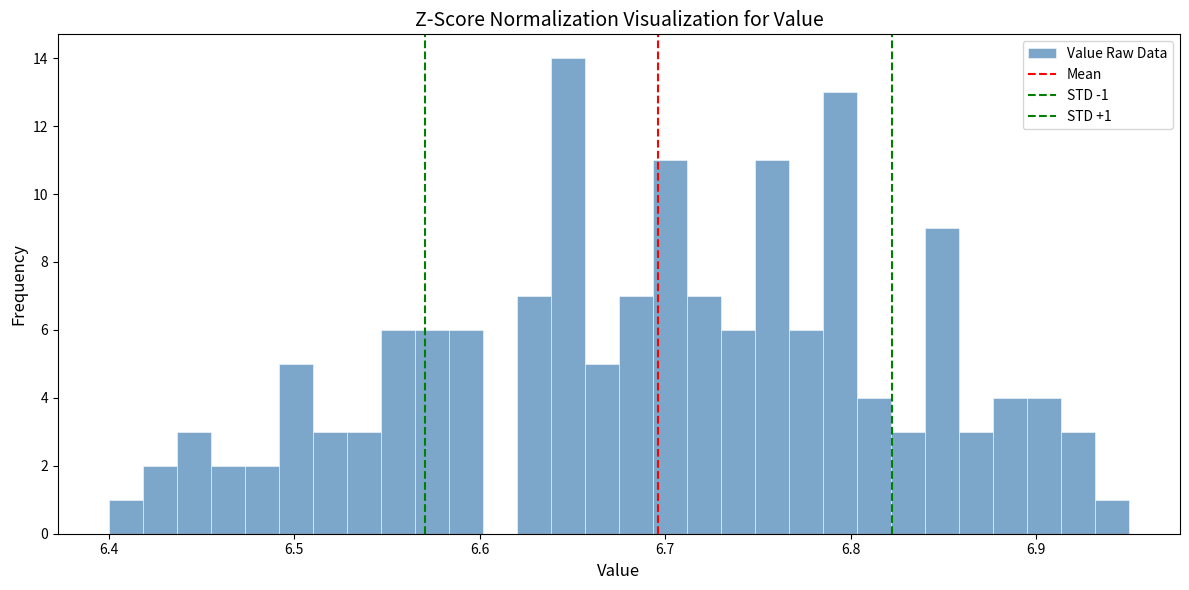

Around what value on the x-axis is the tallest bar? Give the approximate position of its centre, as read against the axis.

6.65